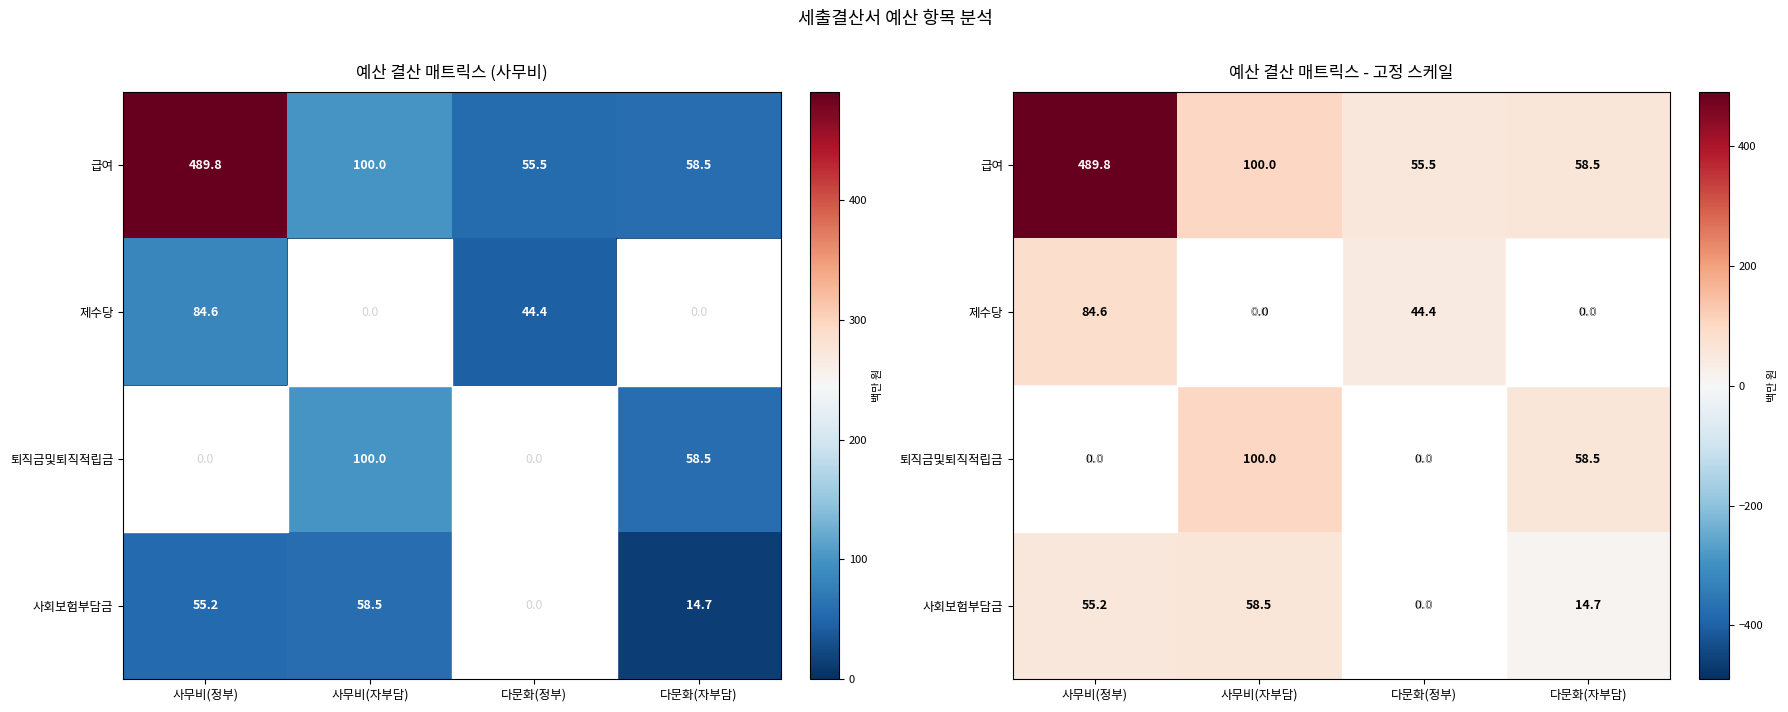

List the labels in order of 급여 value, smallest first.

다문화(정부), 다문화(자부담), 사무비(자부담), 사무비(정부)